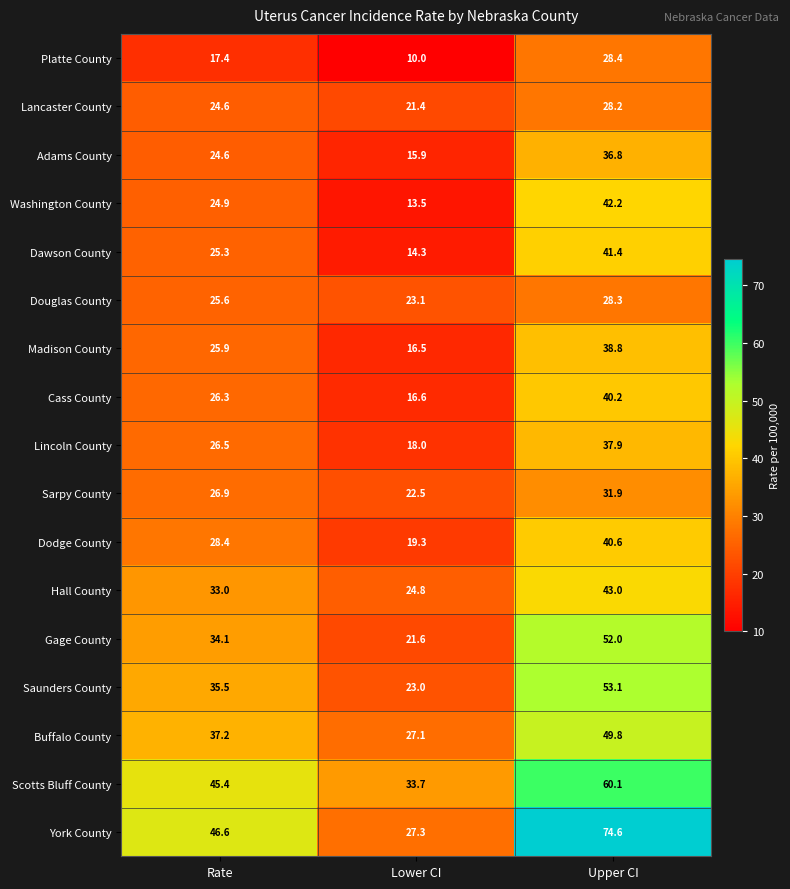

What value does the Adams County series have at Lower CI?

15.9